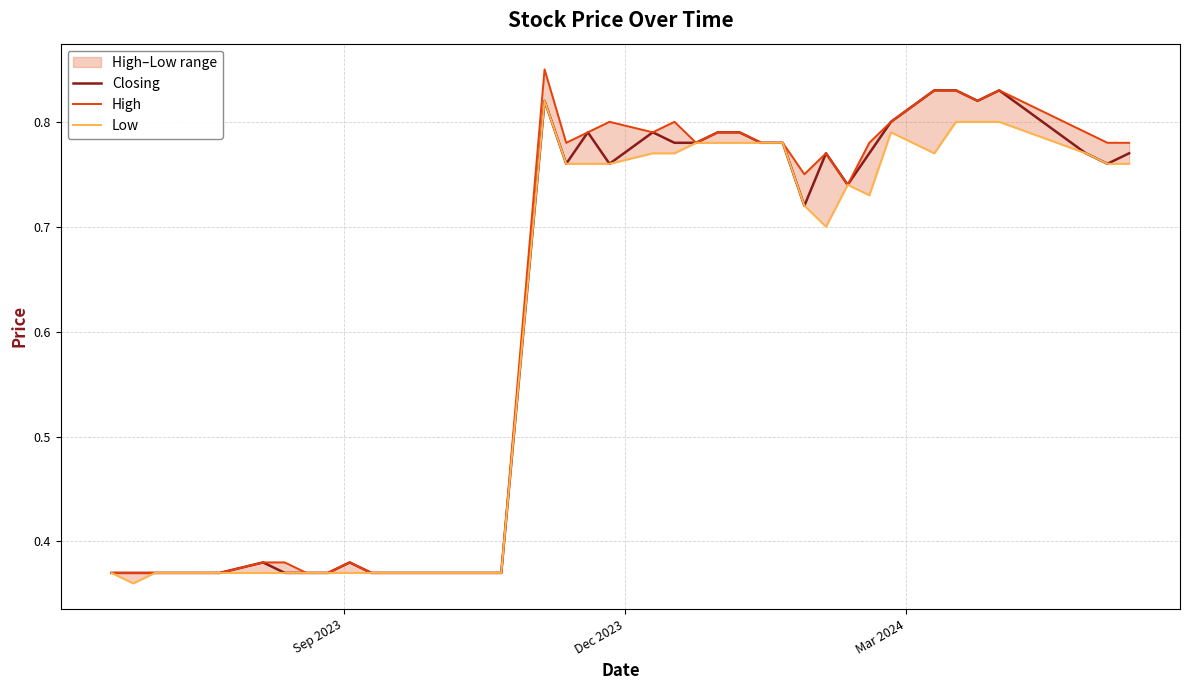

Is it true that Closing equals 0.5 at 6?

False